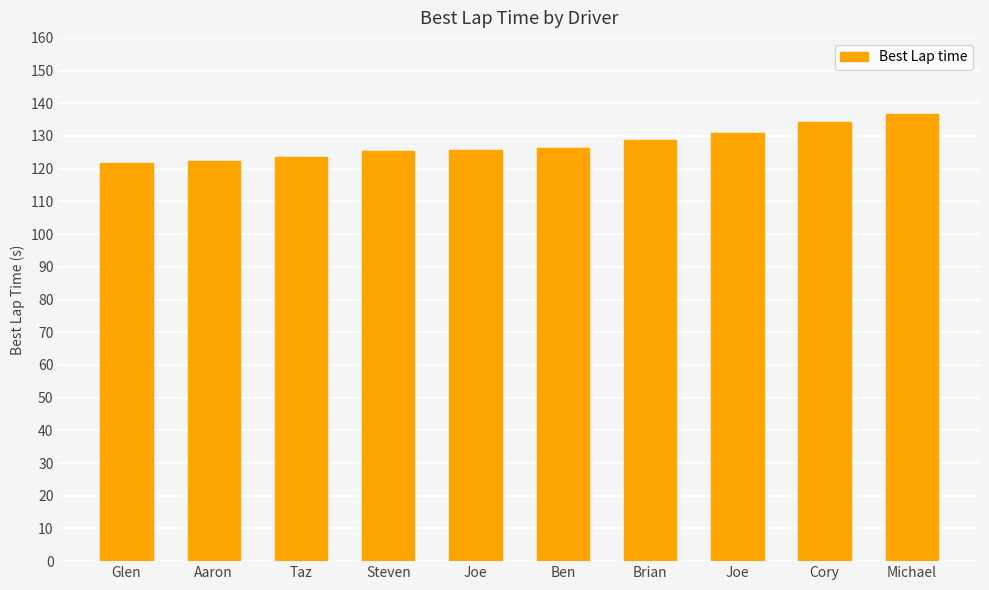

What is the difference between the maximum and minimum values?

14.9